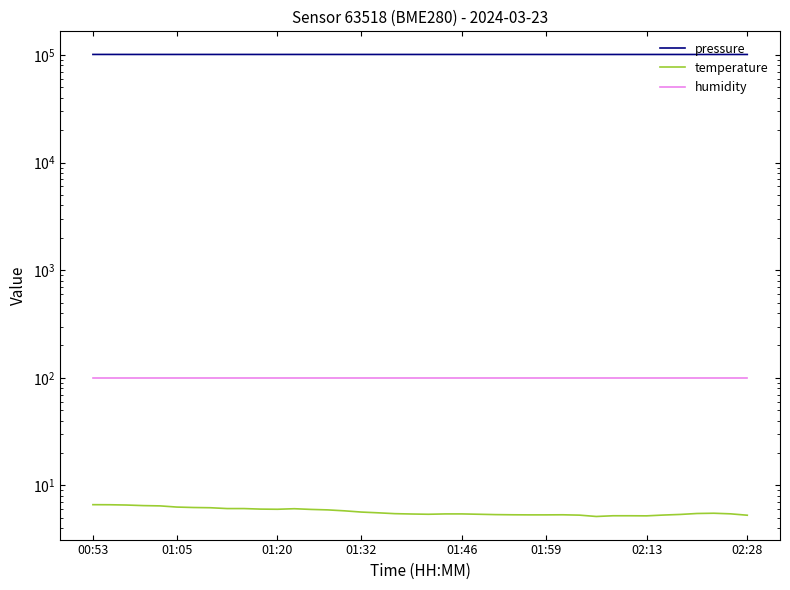

What is the sum of all temperature values?

228.7